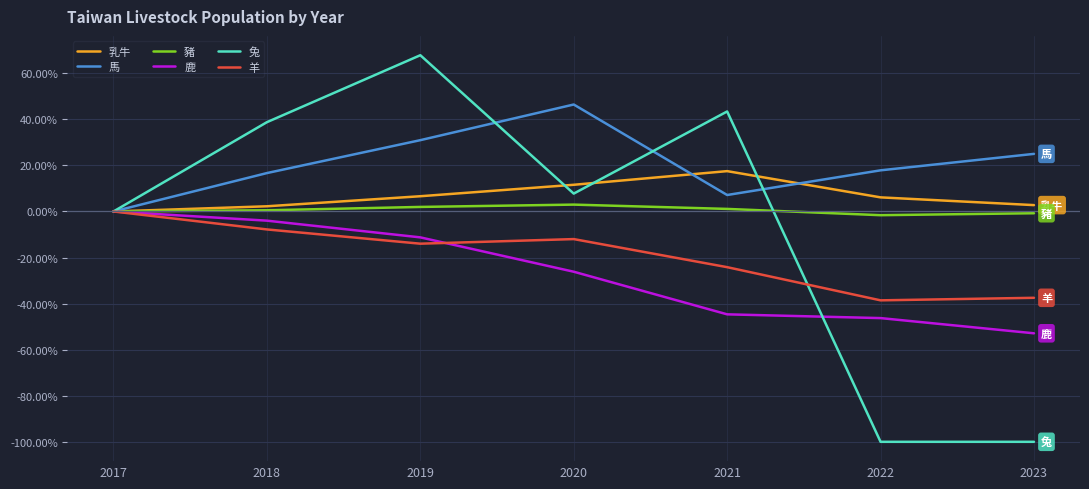

True or false: 羊 has more than 0 points higher than both neighbors.

True